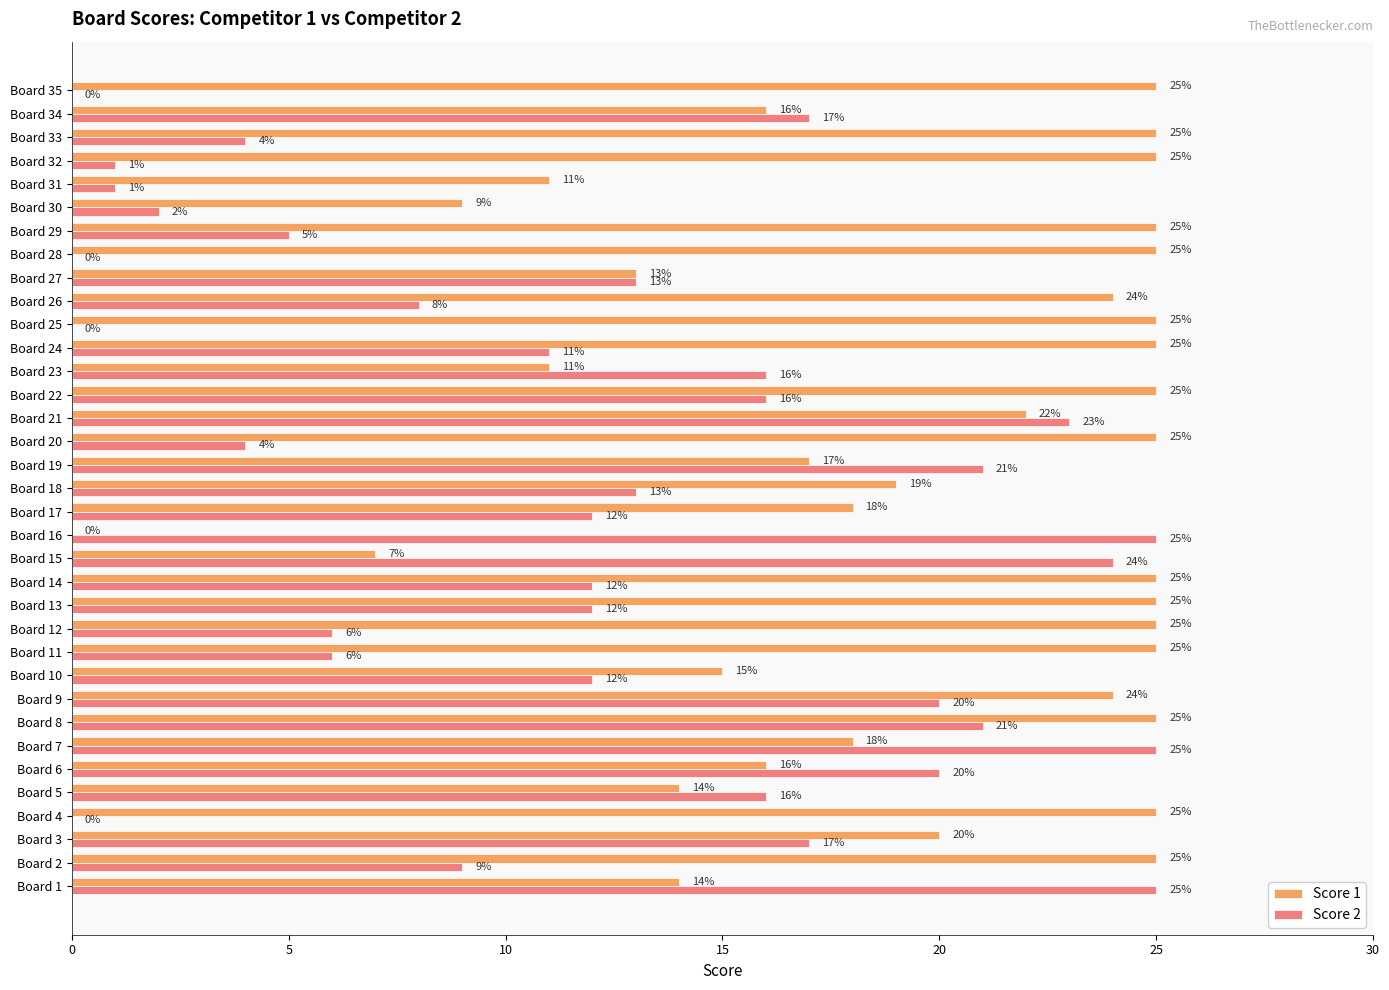

What is the total value across all series at Board 33?

29